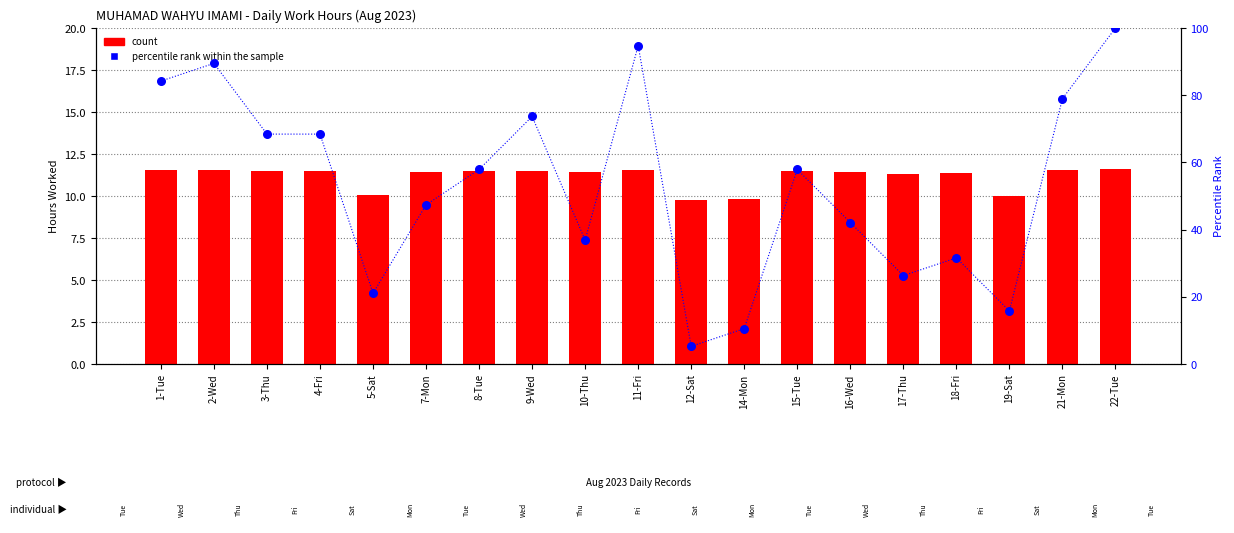

What are all the series names shown in the legend?

count, percentile rank within the sample